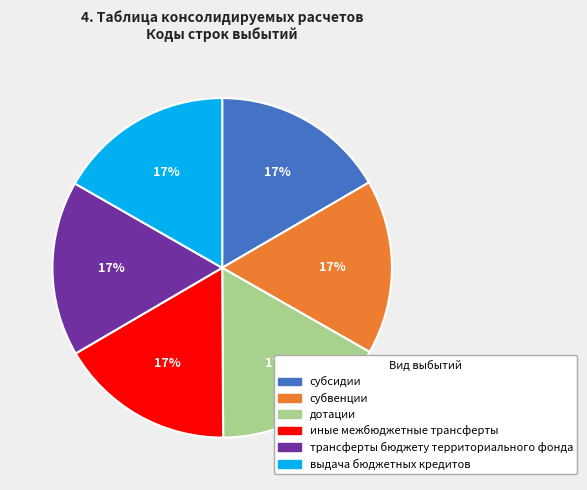

Approximately how many times larger is the value at дотации compared to субвенции?

1.0